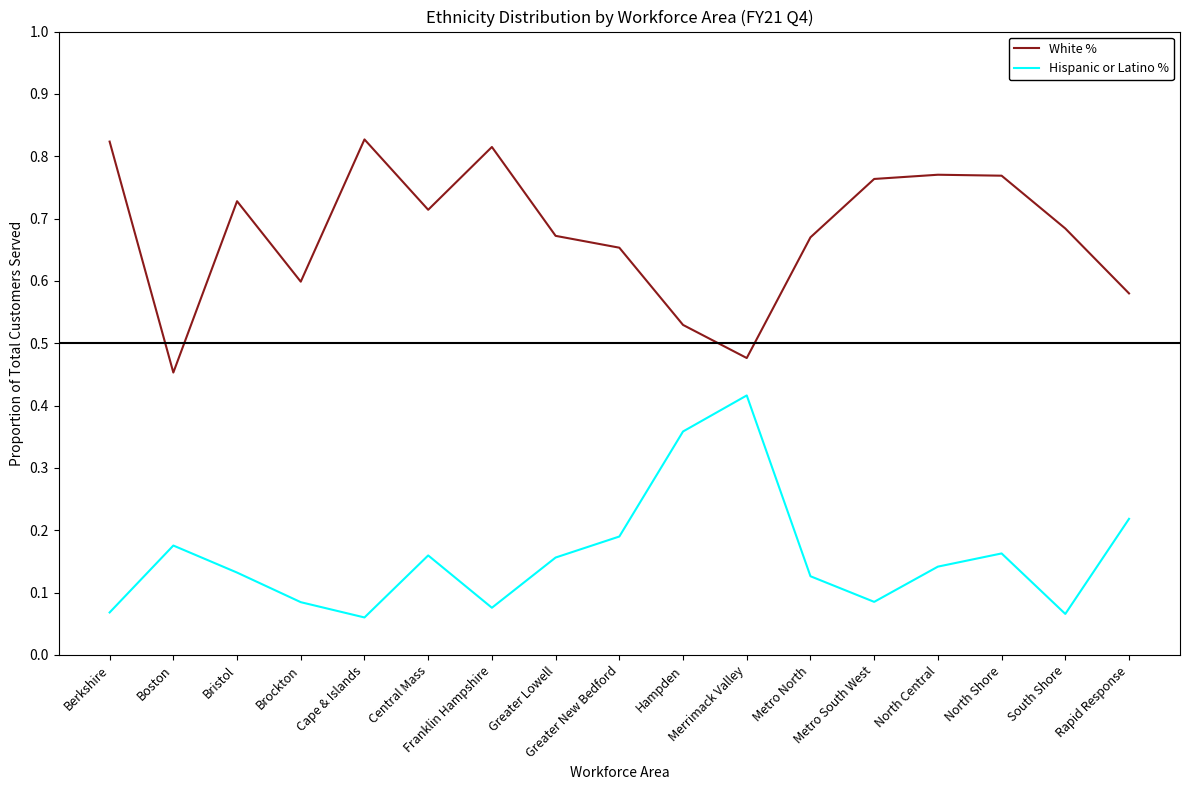

True or false: Hispanic or Latino % and White % cross at least once.

False